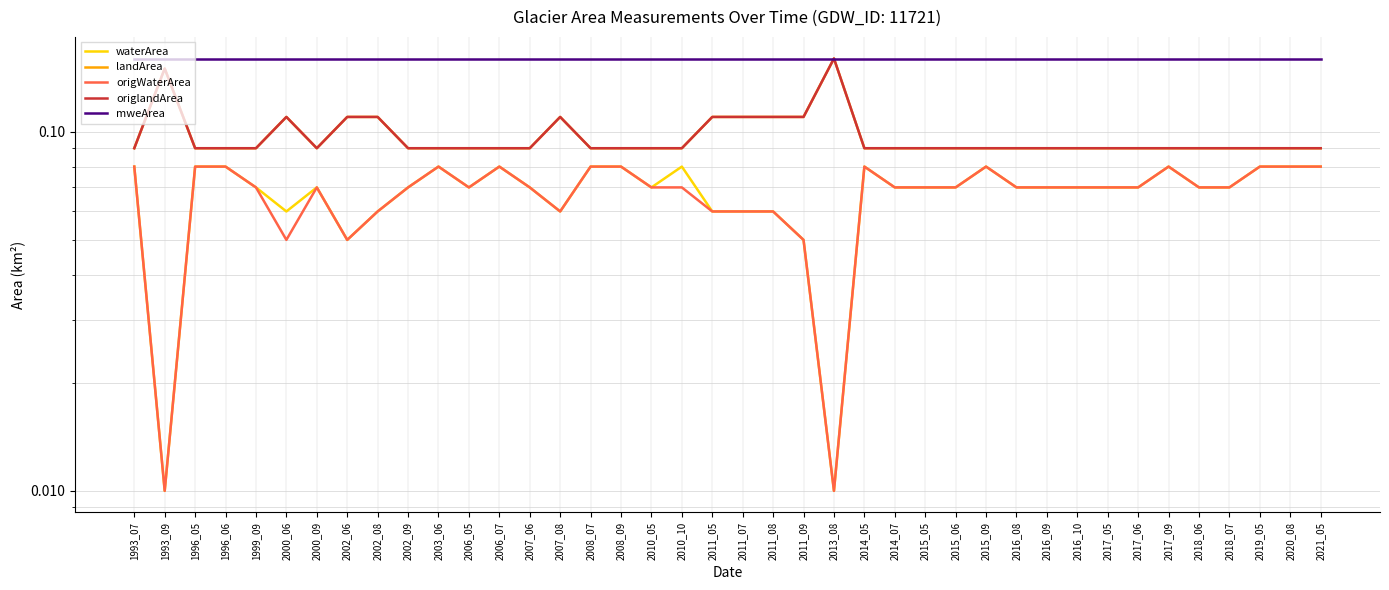

Where is the first local maximum for waterArea?

2000_09